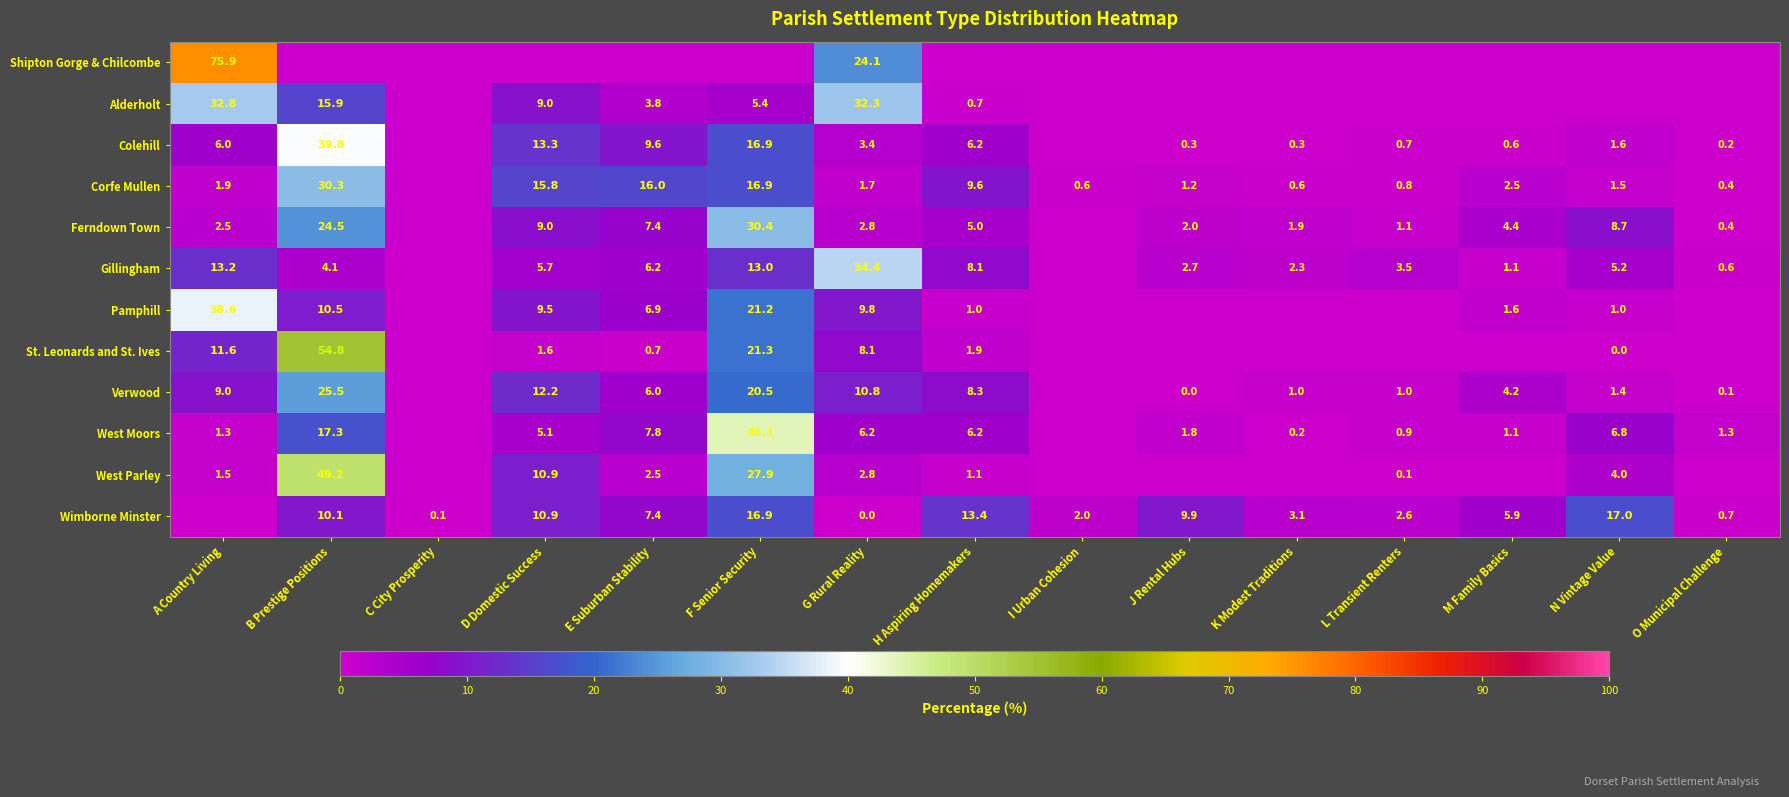

Is the value of Colehill at N Vintage Value greater than the value of Ferndown Town at M Family Basics?

No